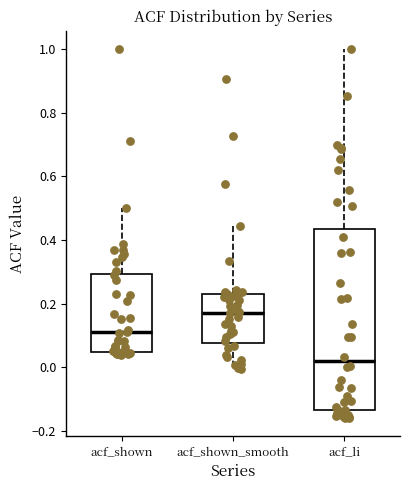

Where is the upper edge of the box for acf_shown_smooth on the y-axis? The values are not printed on the chart, so give them approximately, as read against the axis.

0.24